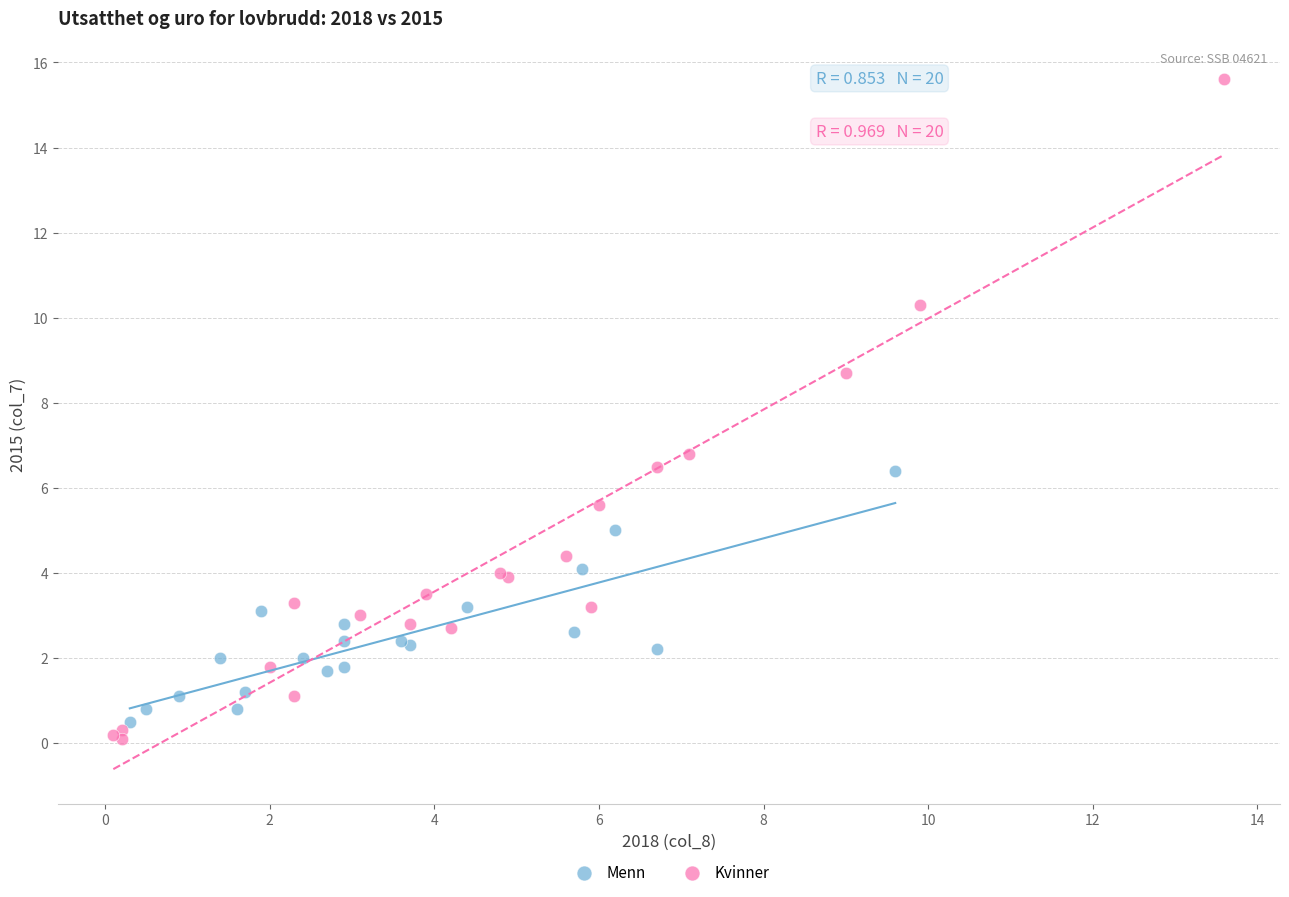

What are all the series names shown in the legend?

Menn, Kvinner